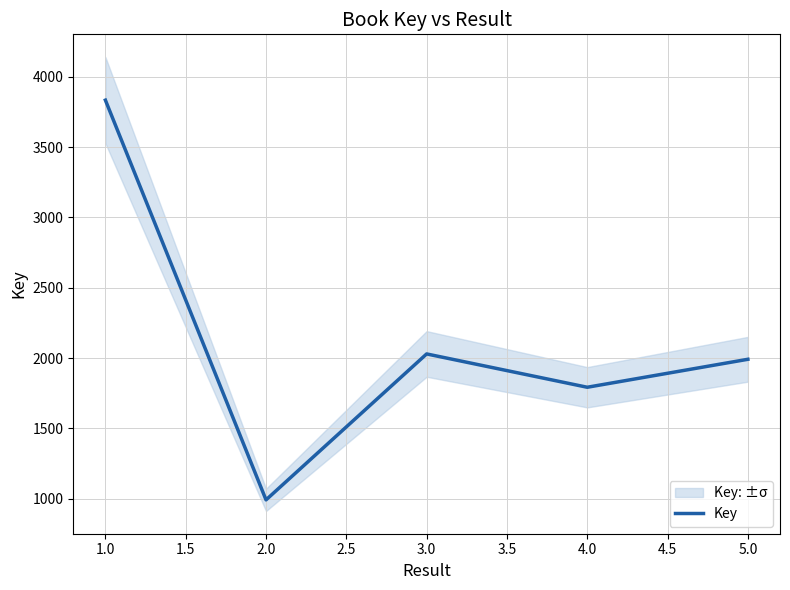

How many lines are shown in the chart?

1